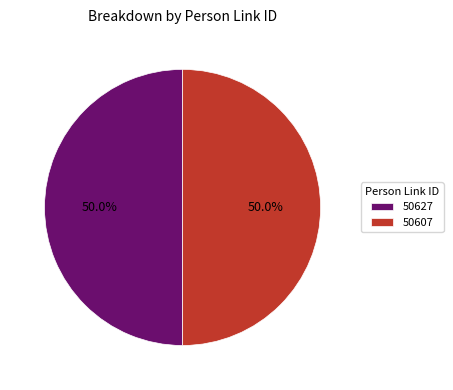

Combined, do 50627 and 50607 account for over 50%?

Yes